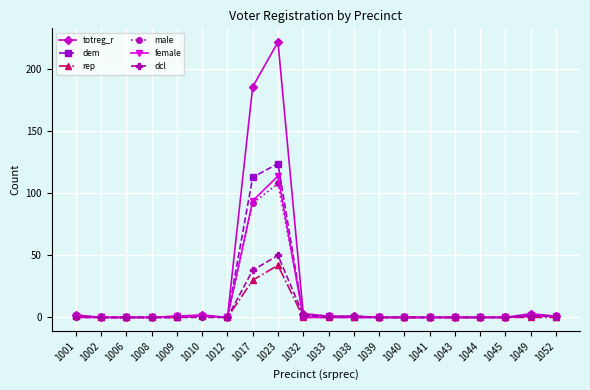

Reading left to right, extract all data points from this chart.

totreg_r: 1001=2	1002=0	1006=0	1008=0	1009=1	1010=2	1012=0	1017=186	1023=222	1032=3	1033=1	1038=1	1039=0	1040=0	1041=0	1043=0	1044=0	1045=0	1049=3	1052=1
dem: 1001=1	1002=0	1006=0	1008=0	1009=0	1010=1	1012=0	1017=113	1023=124	1032=1	1033=1	1038=0	1039=0	1040=0	1041=0	1043=0	1044=0	1045=0	1049=2	1052=0
rep: 1001=1	1002=0	1006=0	1008=0	1009=0	1010=1	1012=0	1017=30	1023=42	1032=0	1033=0	1038=0	1039=0	1040=0	1041=0	1043=0	1044=0	1045=0	1049=0	1052=0
male: 1001=2	1002=0	1006=0	1008=0	1009=0	1010=1	1012=0	1017=92	1023=108	1032=3	1033=1	1038=1	1039=0	1040=0	1041=0	1043=0	1044=0	1045=0	1049=2	1052=0
female: 1001=0	1002=0	1006=0	1008=0	1009=1	1010=1	1012=0	1017=94	1023=114	1032=0	1033=0	1038=0	1039=0	1040=0	1041=0	1043=0	1044=0	1045=0	1049=1	1052=1
dcl: 1001=0	1002=0	1006=0	1008=0	1009=0	1010=0	1012=0	1017=38	1023=50	1032=2	1033=0	1038=1	1039=0	1040=0	1041=0	1043=0	1044=0	1045=0	1049=1	1052=1